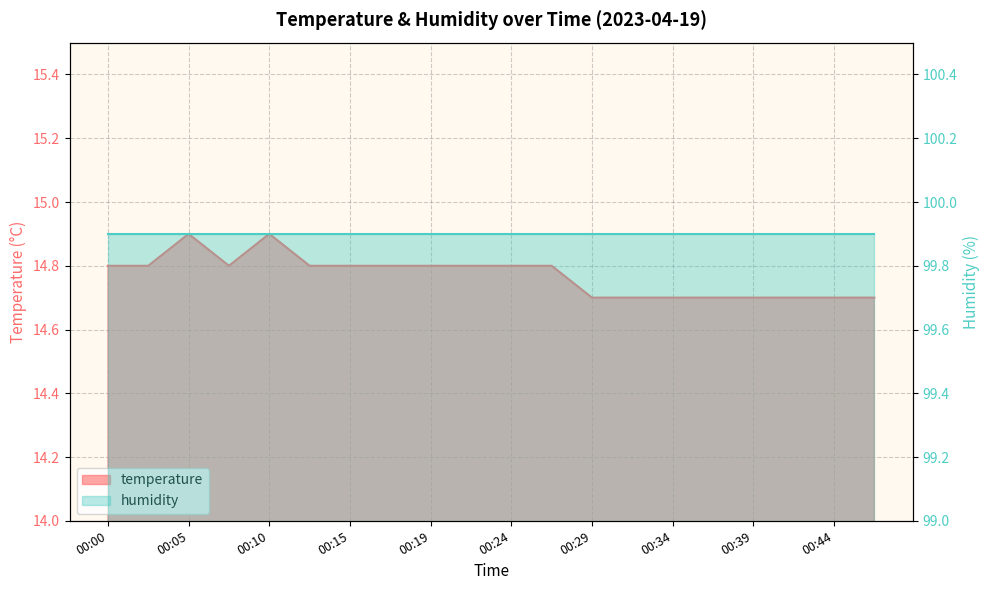

What is the approximate value at 00:19?

14.8